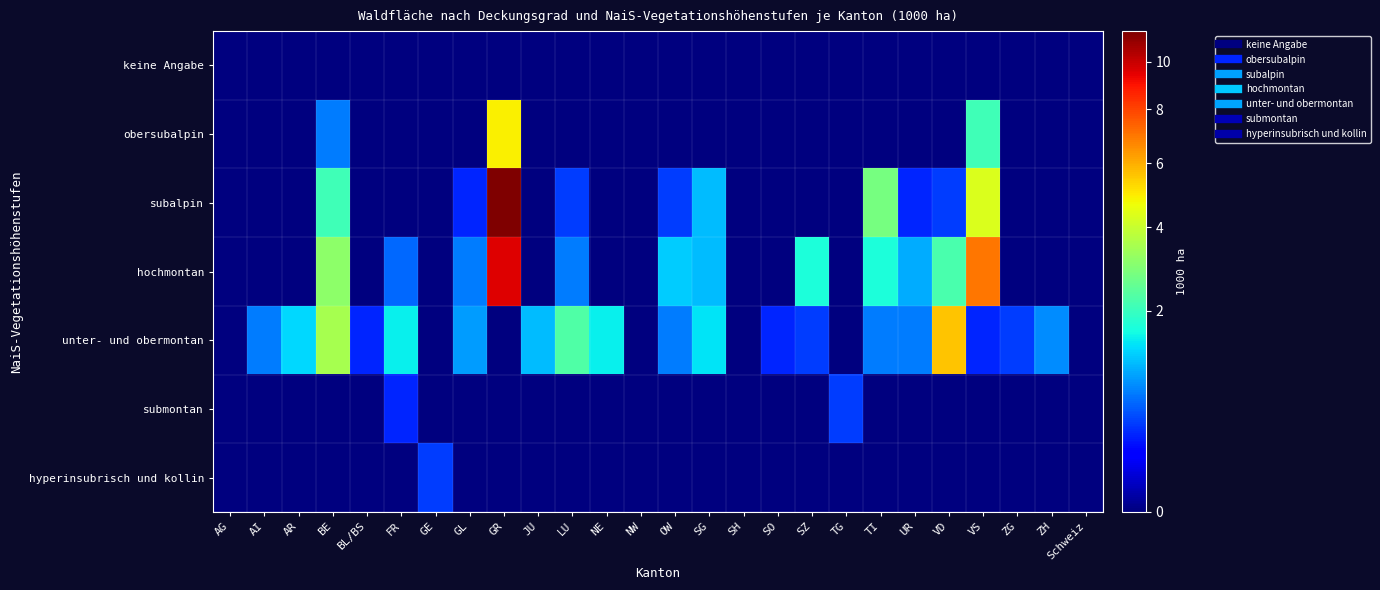

Reading left to right, list all the values displayed in this chart.

keine Angabe: AG=0.0	AI=0.0	AR=0.0	BE=0.0	BL/BS=0.0	FR=0.0	GE=0.0	GL=0.0	GR=0.0	JU=0.0	LU=0.0	NE=0.0	NW=0.0	OW=0.0	SG=0.0	SH=0.0	SO=0.0	SZ=0.0	TG=0.0	TI=0.0	UR=0.0	VD=0.0	VS=0.0	ZG=0.0	ZH=0.0	Schweiz=0.0
obersubalpin: AG=0.0	AI=0.0	AR=0.0	BE=0.7	BL/BS=0.0	FR=0.0	GE=0.0	GL=0.0	GR=4.9	JU=0.0	LU=0.0	NE=0.0	NW=0.0	OW=0.0	SG=0.0	SH=0.0	SO=0.0	SZ=0.0	TG=0.0	TI=0.0	UR=0.0	VD=0.0	VS=2.1	ZG=0.0	ZH=0.0	Schweiz=0.0
subalpin: AG=0.0	AI=0.0	AR=0.0	BE=2.1	BL/BS=0.0	FR=0.0	GE=0.0	GL=0.3	GR=11.4	JU=0.0	LU=0.4	NE=0.0	NW=0.0	OW=0.4	SG=1.1	SH=0.0	SO=0.0	SZ=0.0	TG=0.0	TI=2.8	UR=0.3	VD=0.4	VS=4.3	ZG=0.0	ZH=0.0	Schweiz=0.0
hochmontan: AG=0.0	AI=0.0	AR=0.0	BE=3.1	BL/BS=0.0	FR=0.6	GE=0.0	GL=0.7	GR=9.6	JU=0.0	LU=0.7	NE=0.0	NW=0.0	OW=1.2	SG=1.1	SH=0.0	SO=0.0	SZ=1.7	TG=0.0	TI=1.7	UR=1.0	VD=2.2	VS=7.0	ZG=0.0	ZH=0.0	Schweiz=0.0
unter- und obermontan: AG=0.0	AI=0.7	AR=1.3	BE=3.5	BL/BS=0.3	FR=1.5	GE=0.0	GL=0.9	GR=0.0	JU=1.1	LU=2.3	NE=1.5	NW=0.0	OW=0.7	SG=1.4	SH=0.0	SO=0.3	SZ=0.4	TG=0.0	TI=0.7	UR=0.7	VD=5.6	VS=0.3	ZG=0.4	ZH=0.8	Schweiz=0.0
submontan: AG=0.0	AI=0.0	AR=0.0	BE=0.0	BL/BS=0.0	FR=0.3	GE=0.0	GL=0.0	GR=0.0	JU=0.0	LU=0.0	NE=0.0	NW=0.0	OW=0.0	SG=0.0	SH=0.0	SO=0.0	SZ=0.0	TG=0.4	TI=0.0	UR=0.0	VD=0.0	VS=0.0	ZG=0.0	ZH=0.0	Schweiz=0.0
hyperinsubrisch und kollin: AG=0.0	AI=0.0	AR=0.0	BE=0.0	BL/BS=0.0	FR=0.0	GE=0.4	GL=0.0	GR=0.0	JU=0.0	LU=0.0	NE=0.0	NW=0.0	OW=0.0	SG=0.0	SH=0.0	SO=0.0	SZ=0.0	TG=0.0	TI=0.0	UR=0.0	VD=0.0	VS=0.0	ZG=0.0	ZH=0.0	Schweiz=0.0